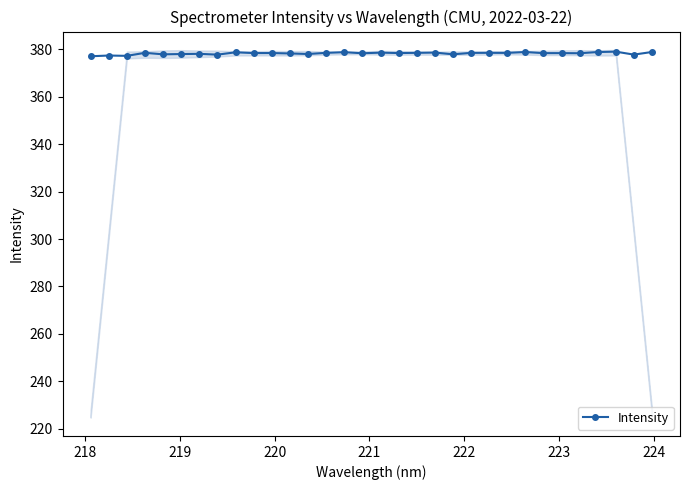

What is the smallest value displayed?

377.0